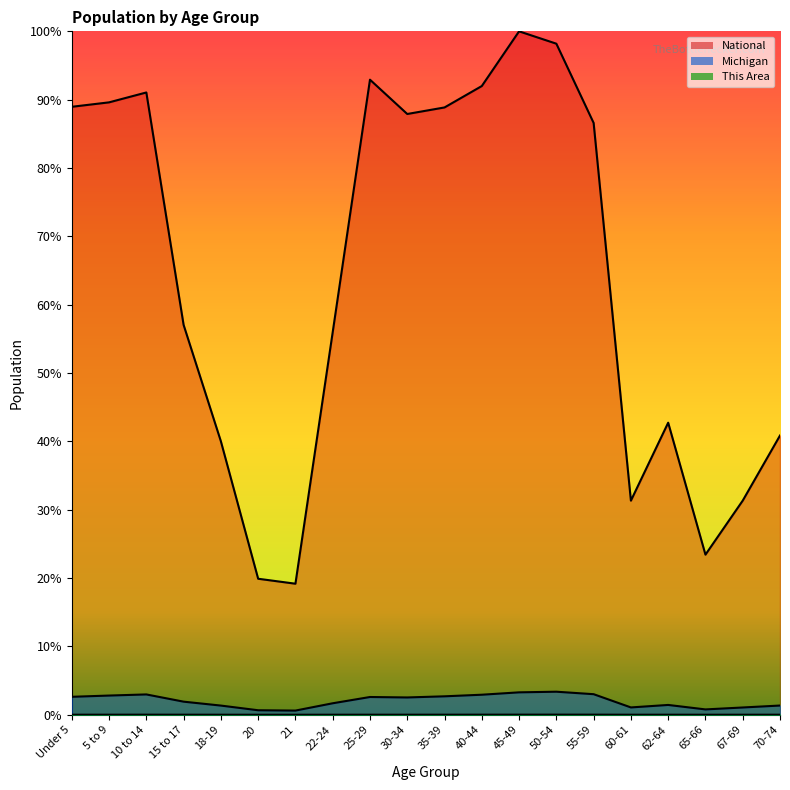

What is the label of the 2nd point from the left?

5 to 9